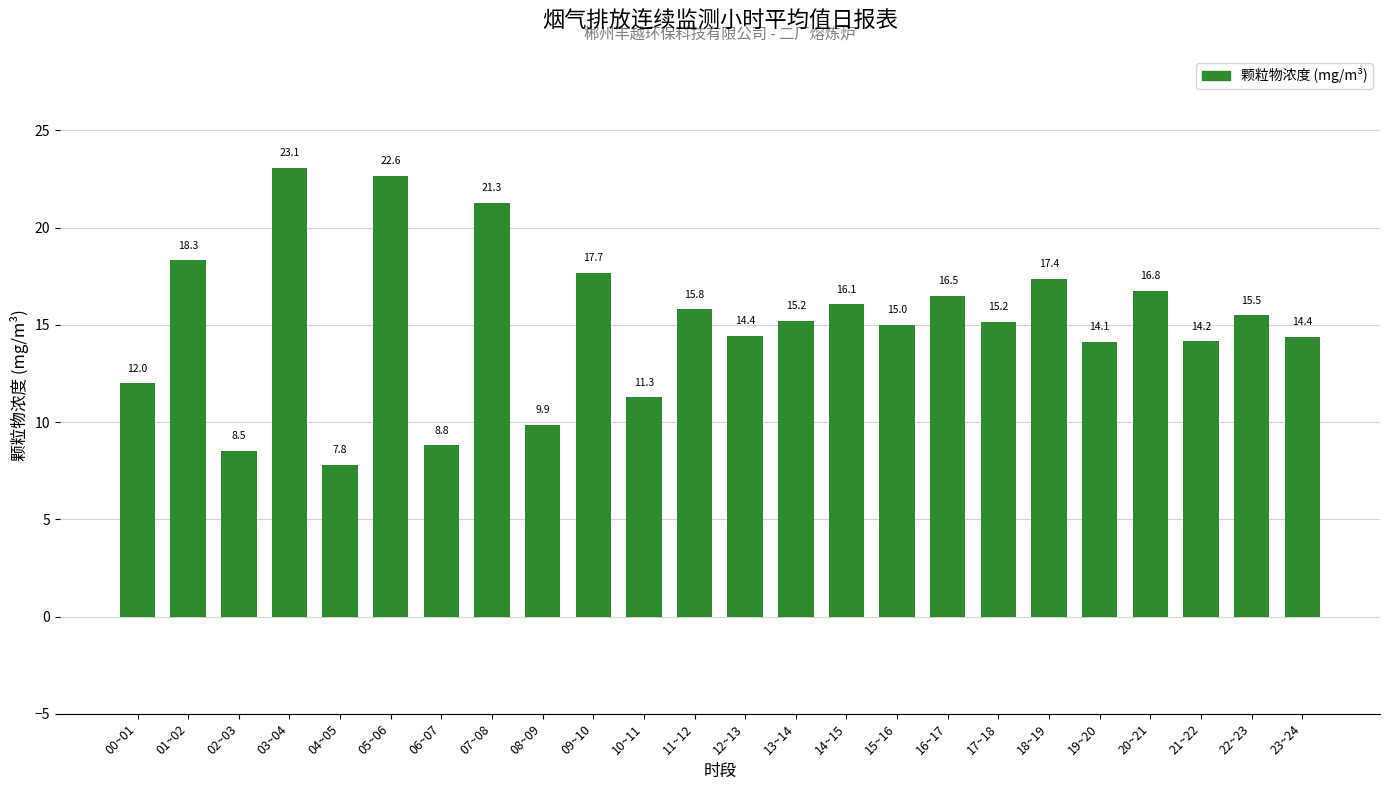

Between 01~02 and 23~24, which is larger?

01~02